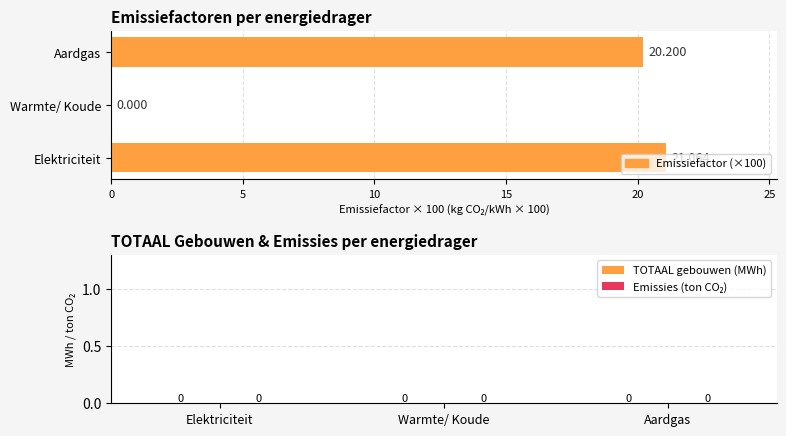

Are the bars horizontal?

Yes